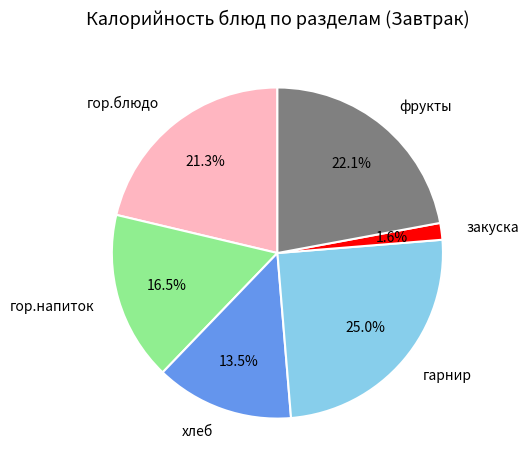

Is it true that гор.блюдо is 21% of the pie?

True